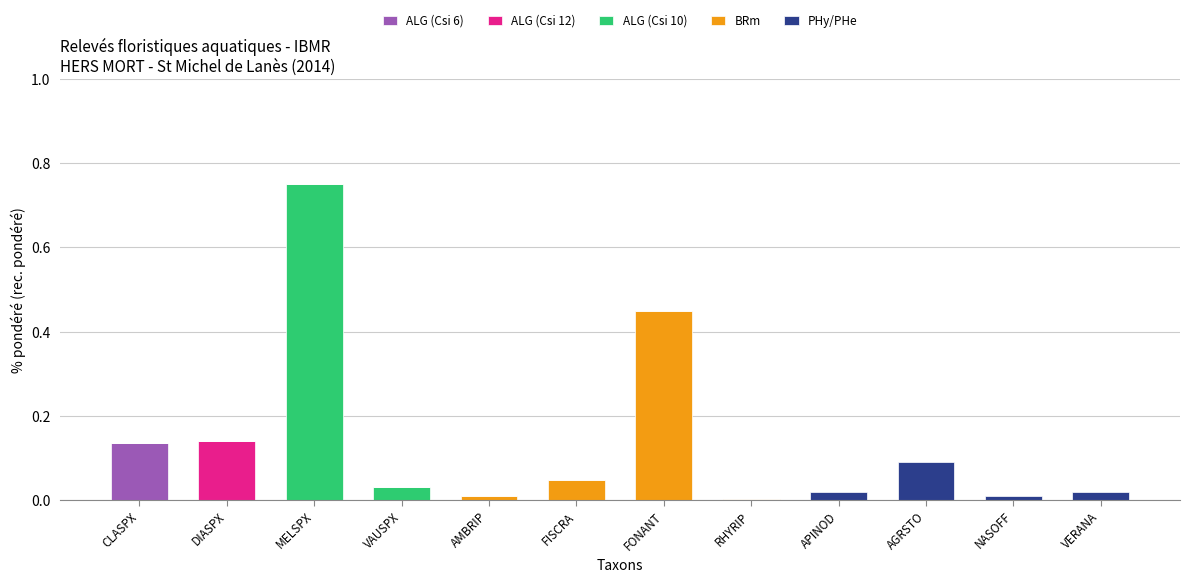

Which category has the highest value in the ALG (Csi 6) series?

CLASPX